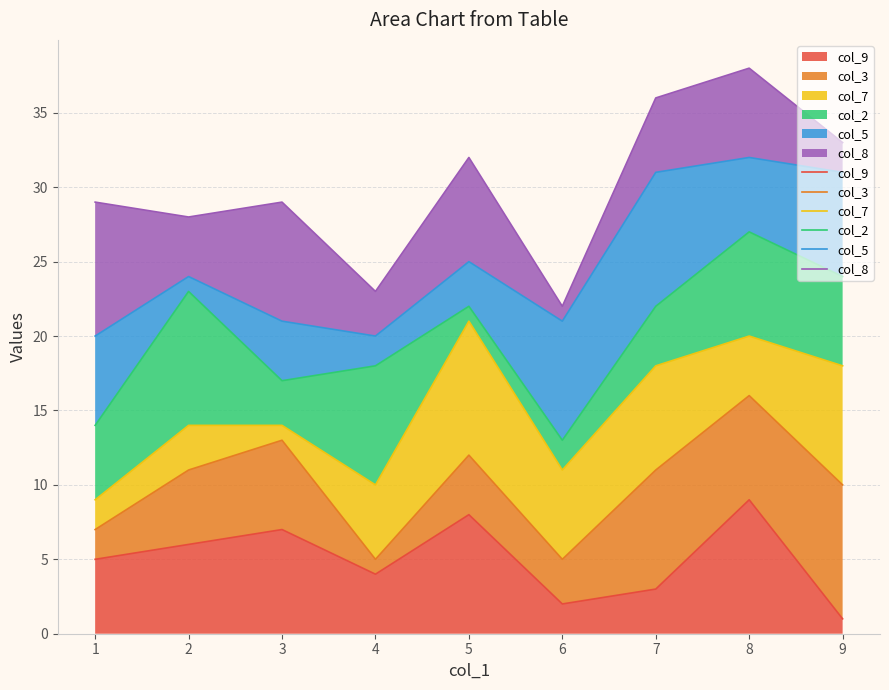

List the series in order of their overall mean, highest first.

col_8, col_5, col_2, col_7, col_3, col_9